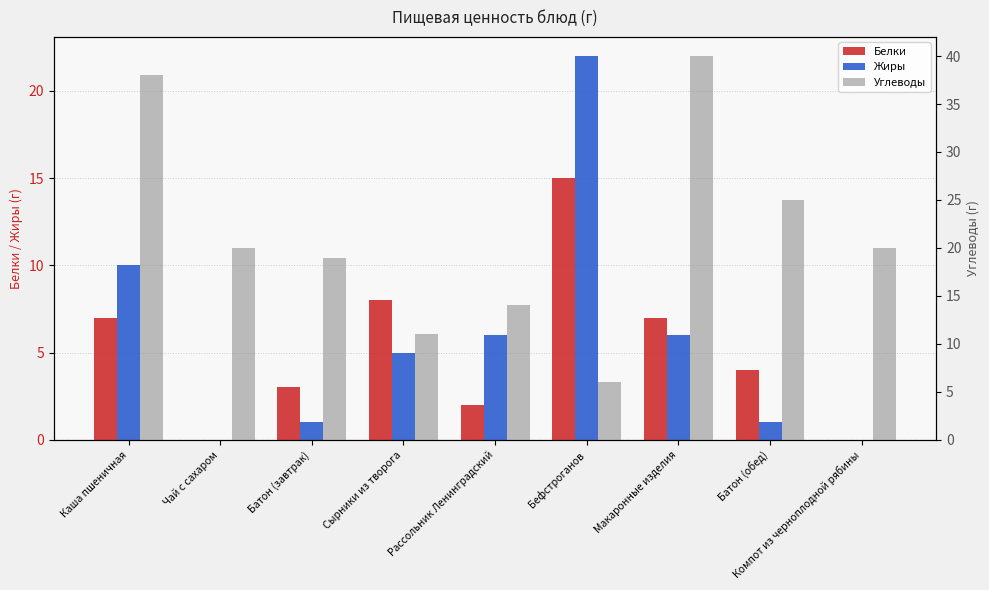

True or false: Углеводы has a value of 38 at Каша пшеничная.

True